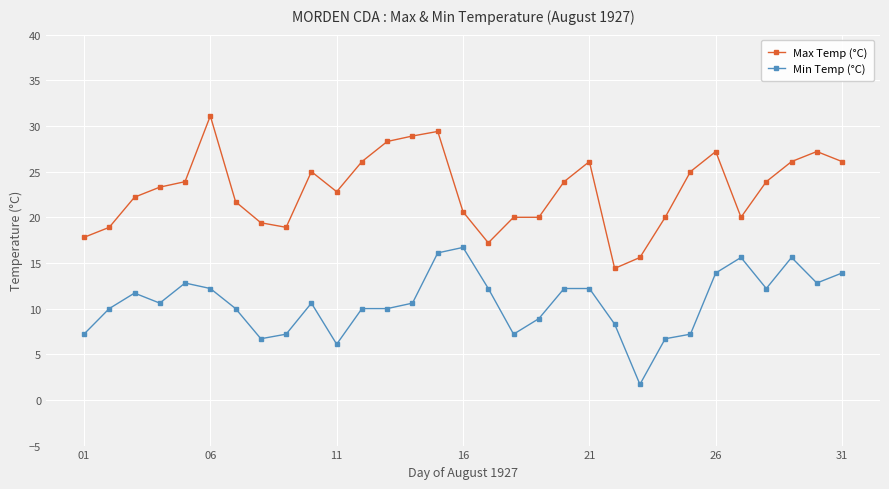

What is the value of the Min Temp (°C) point at the 26th from the left?

13.9